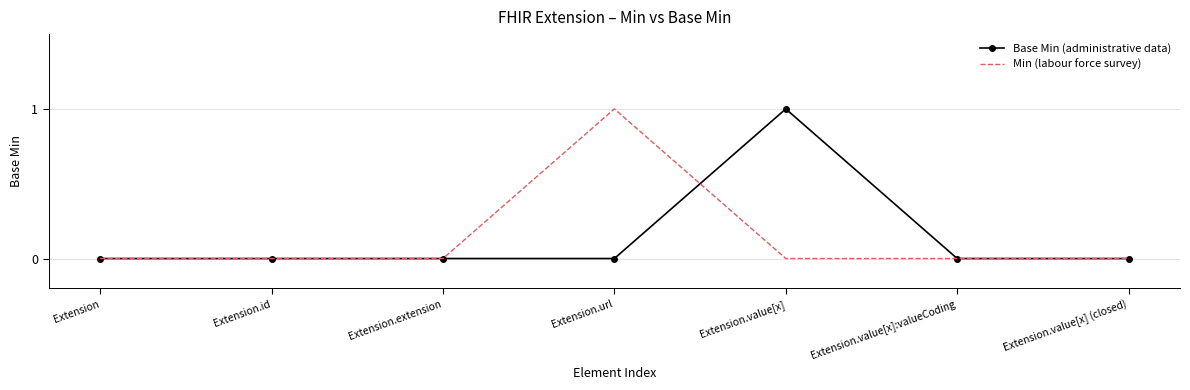

Is the value of Min (labour force survey) at Extension greater than the value of Base Min (administrative data) at Extension.value[x]?

No